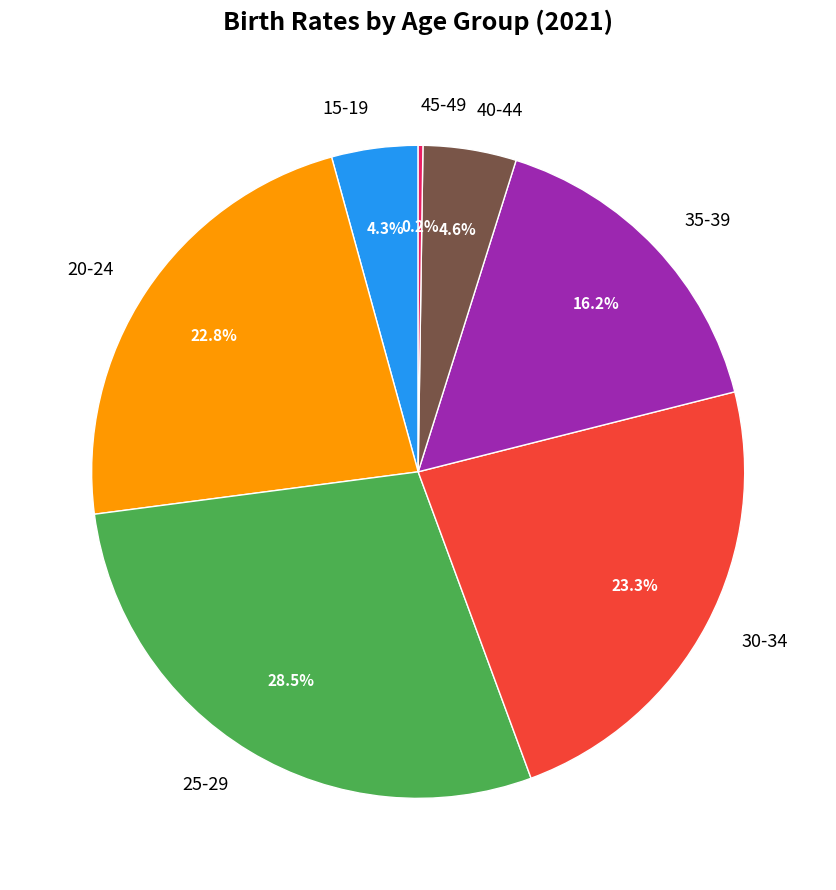

Between 30-34 and 40-44, which is larger?

30-34